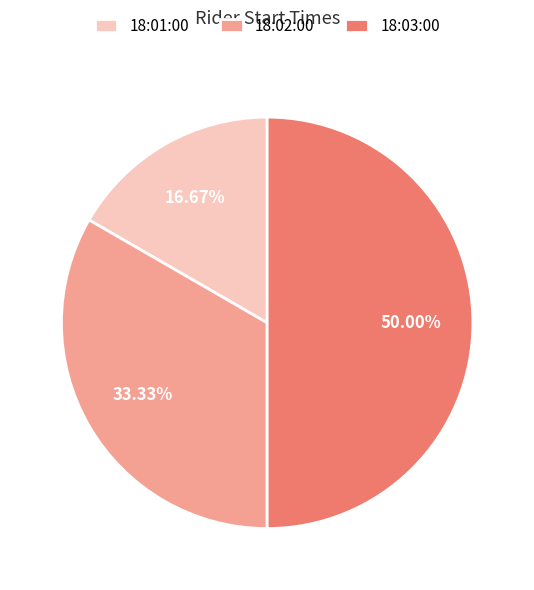

Is 18:02:00 the majority of the pie?

No